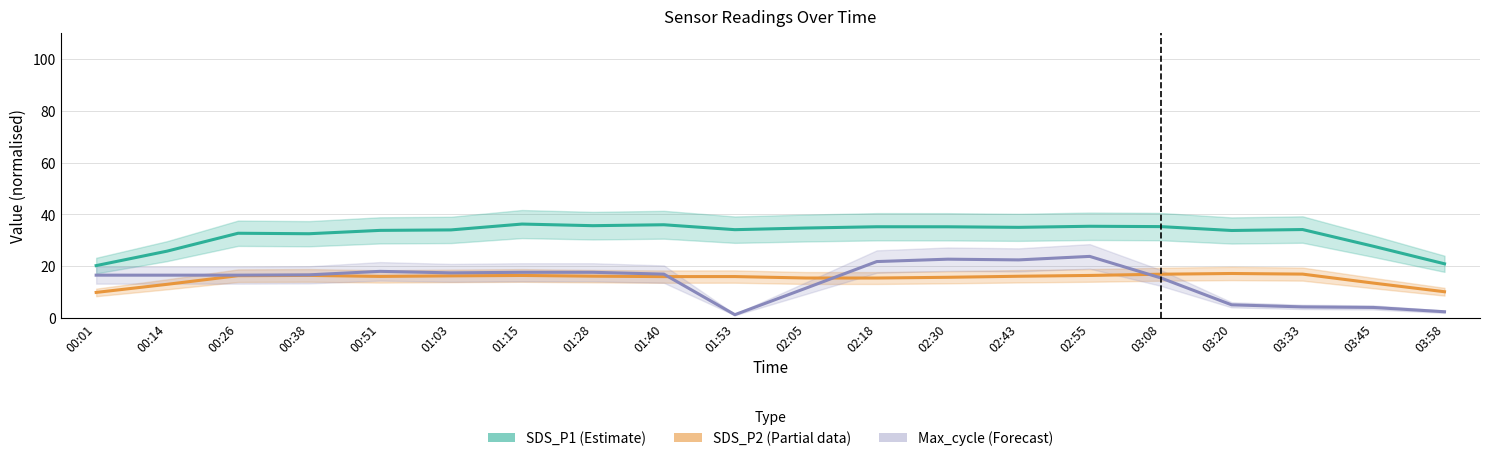

What is the total value across all series at 00:01?

46.3